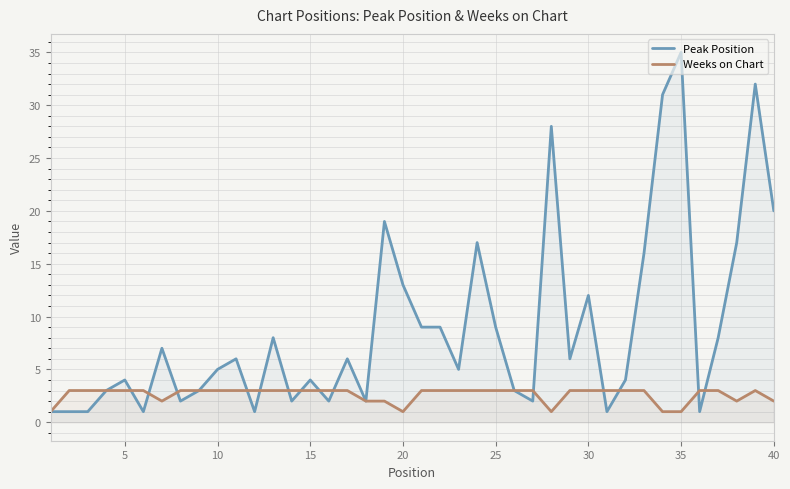

Which series has the largest range (max minus min)?

Peak Position